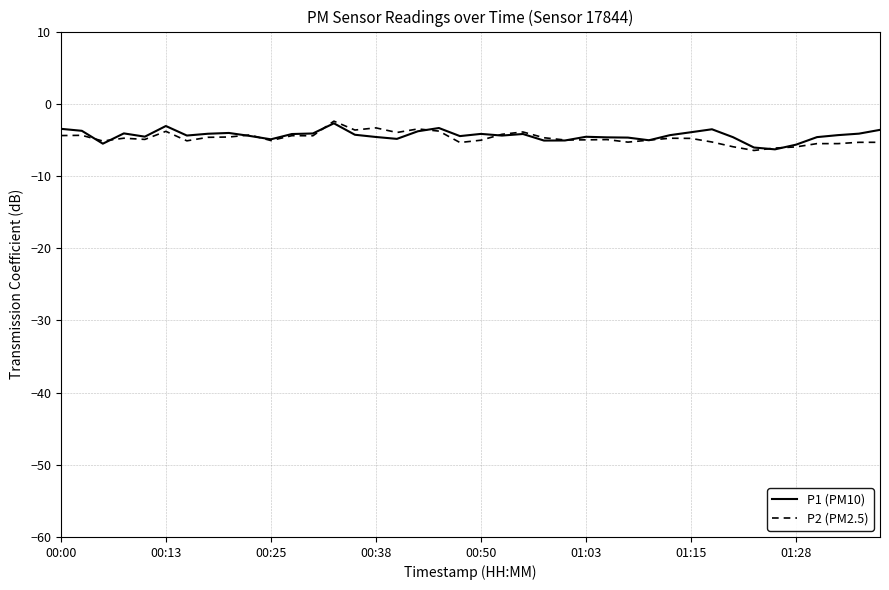

What is the minimum value for P2 (PM2.5)?

-6.5